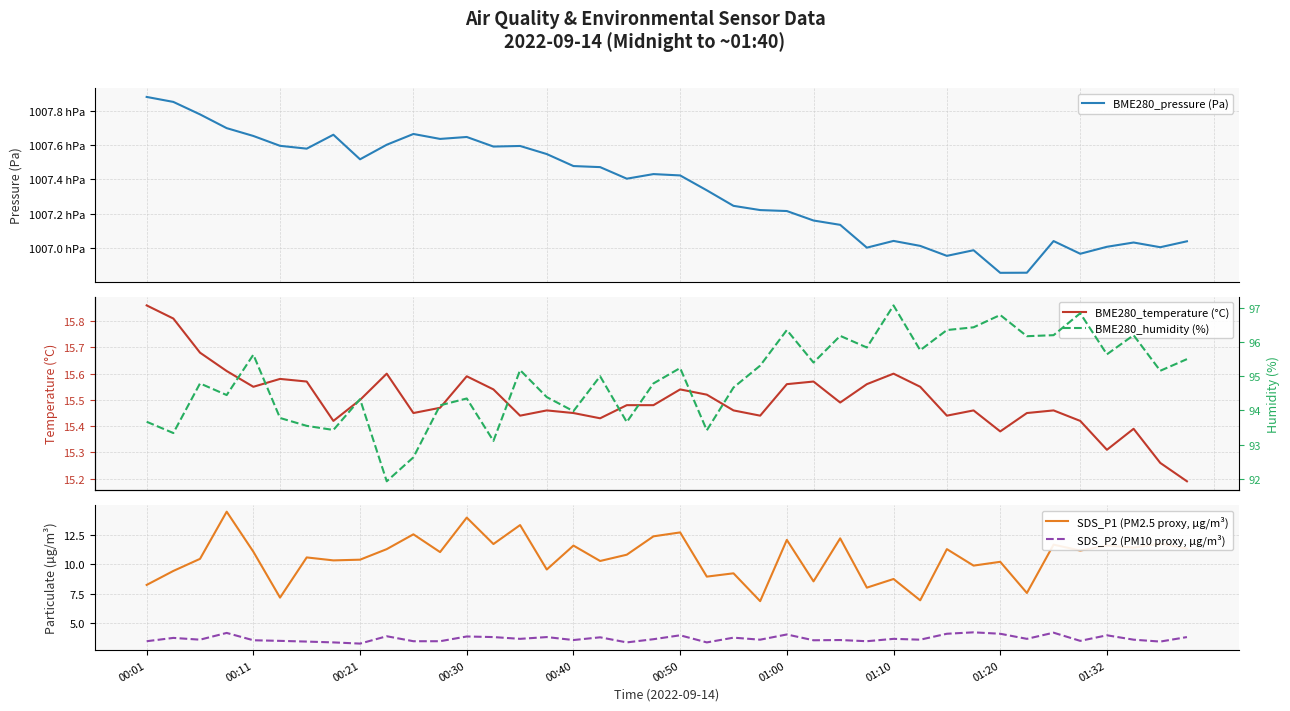

Does the chart display data point markers on the line(s)?

No